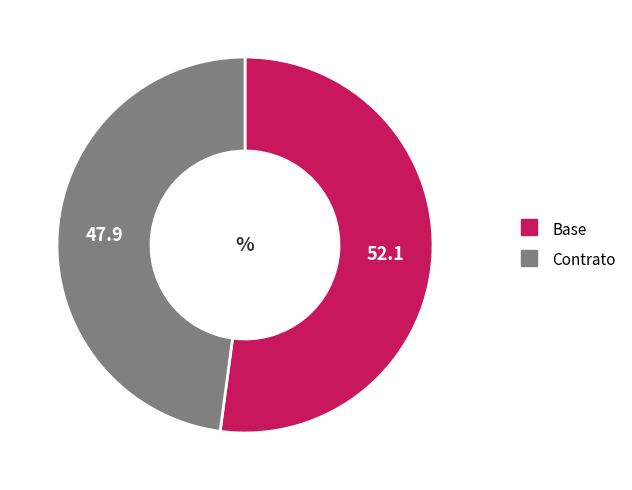

Which slice is the smallest?

Contrato